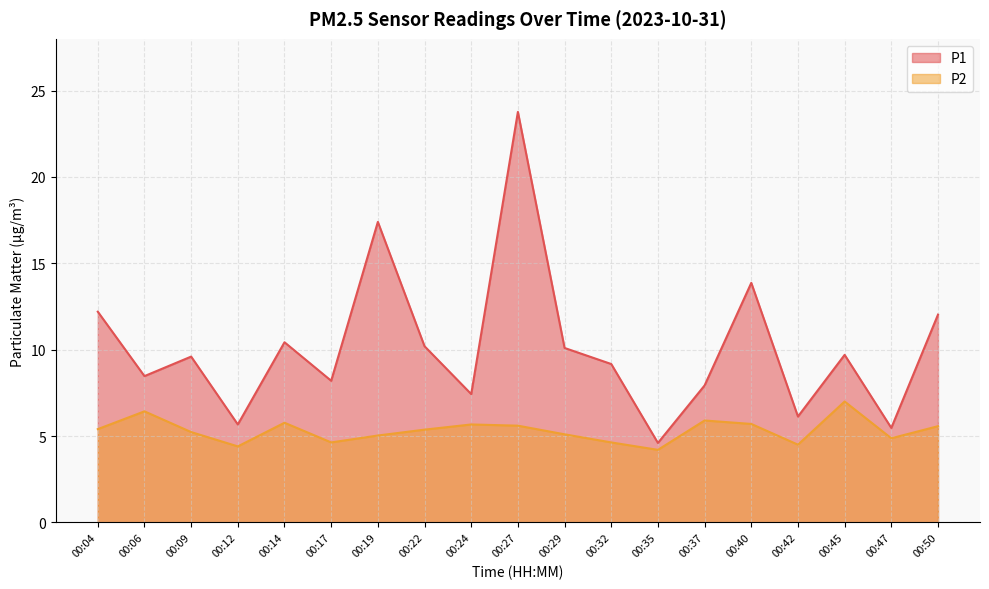

Rank the series by their average value, from lowest to highest.

P2, P1